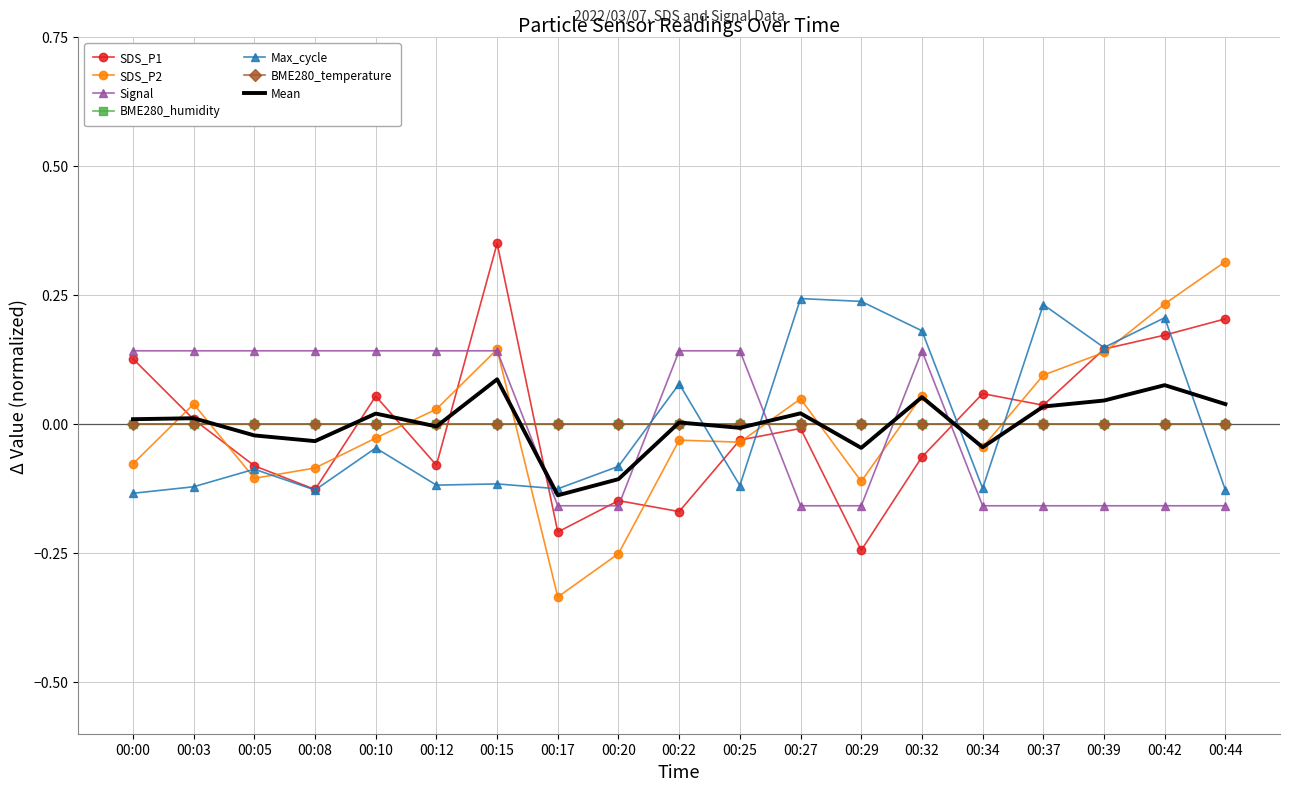

What is the spread (max minus min) of values at 00:42?

0.4